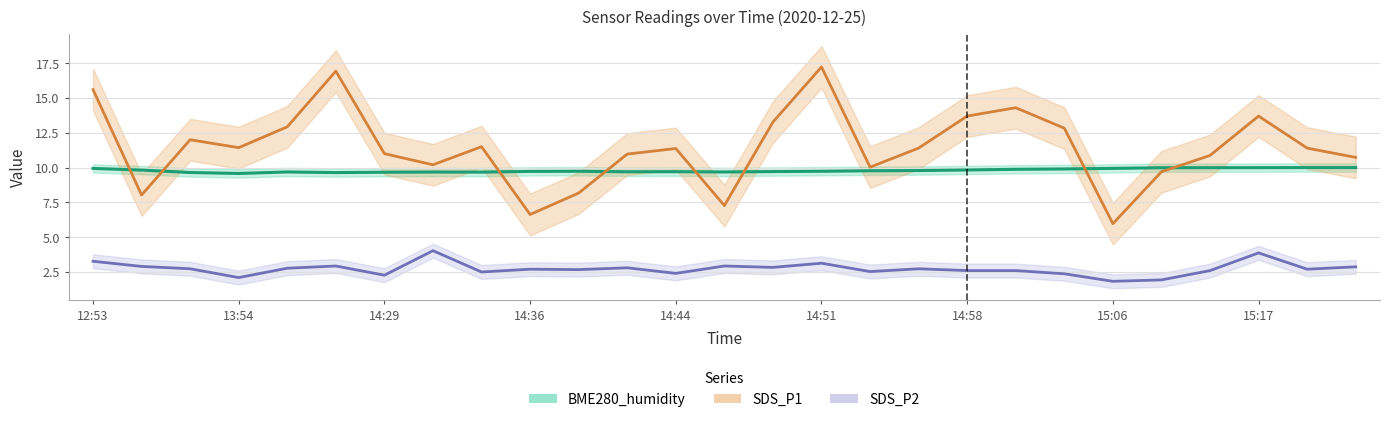

How many data points in SDS_P1 are above 11?

15